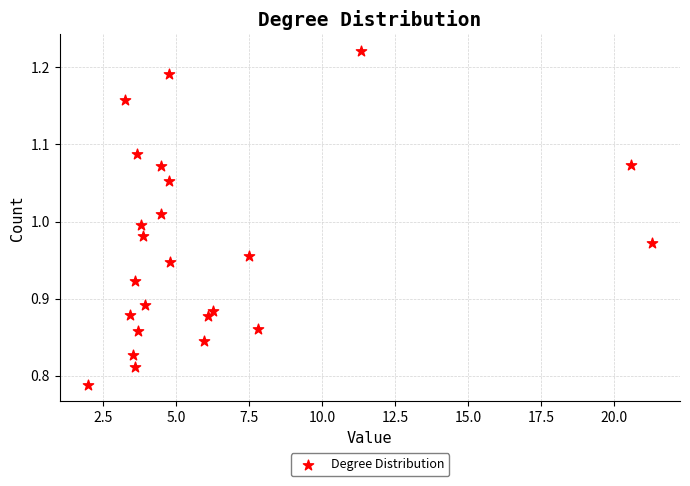

What is the range of X values (max minus min)?

19.3